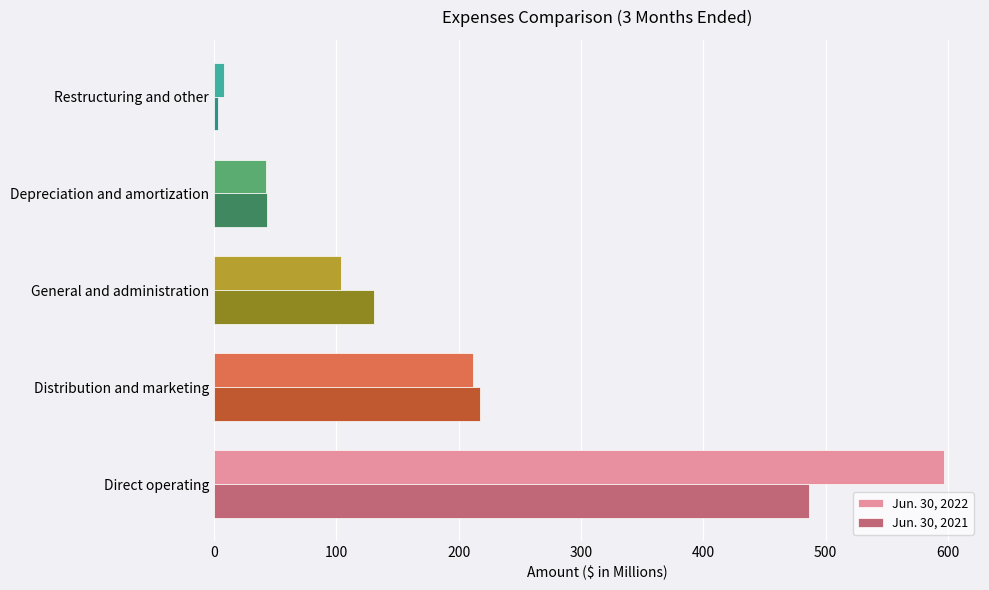

Is it true that Jun. 30, 2022 equals 173.8 at General and administration?

False